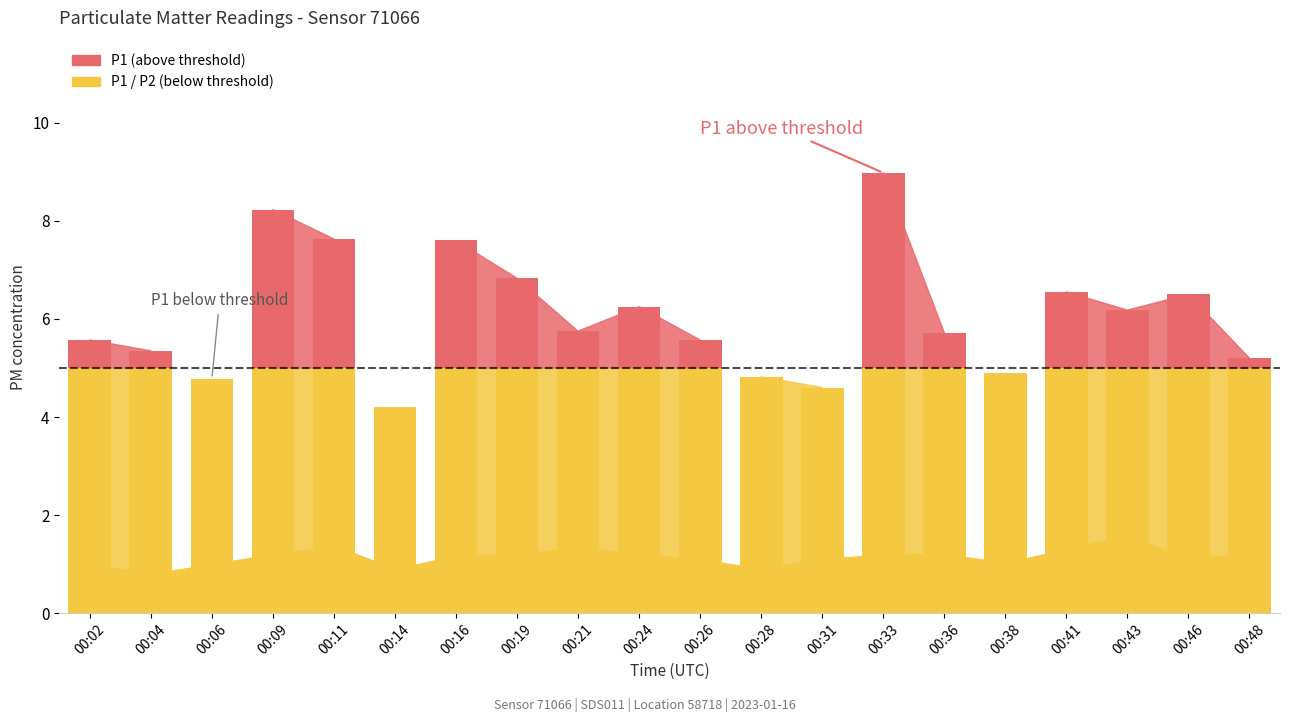

Which has a higher value, 00:19 or 00:43?

00:19